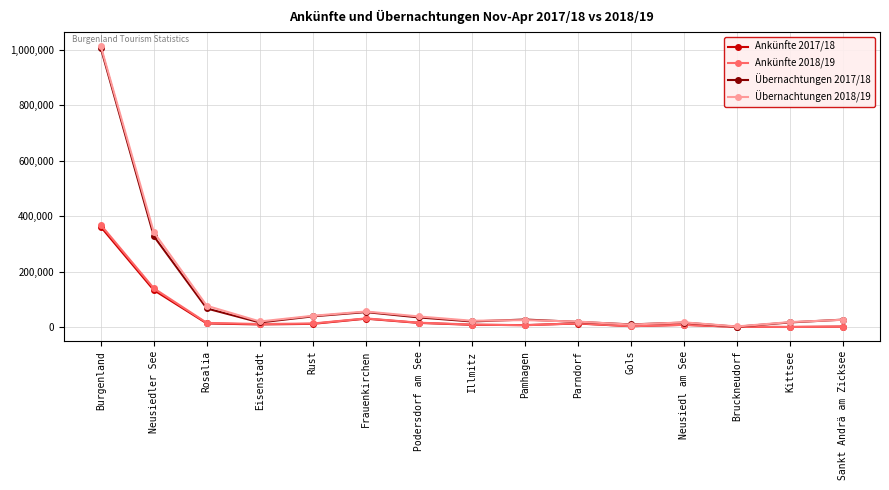

Does the chart display data point markers on the line(s)?

Yes